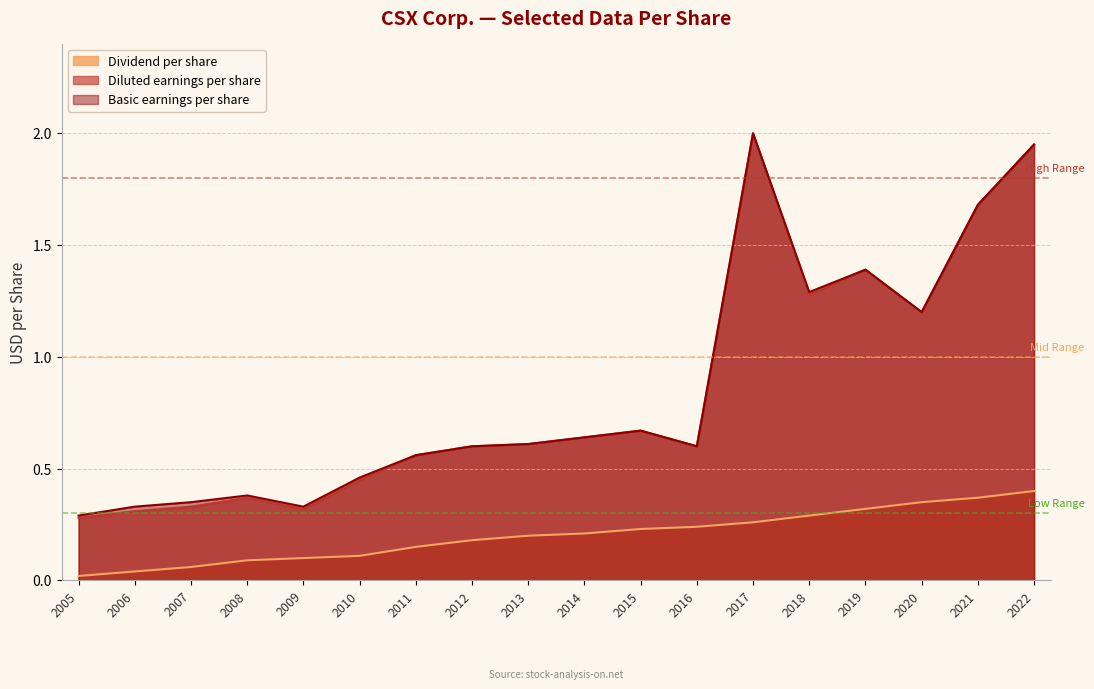

Where is the first local minimum for Diluted earnings per share?

2009